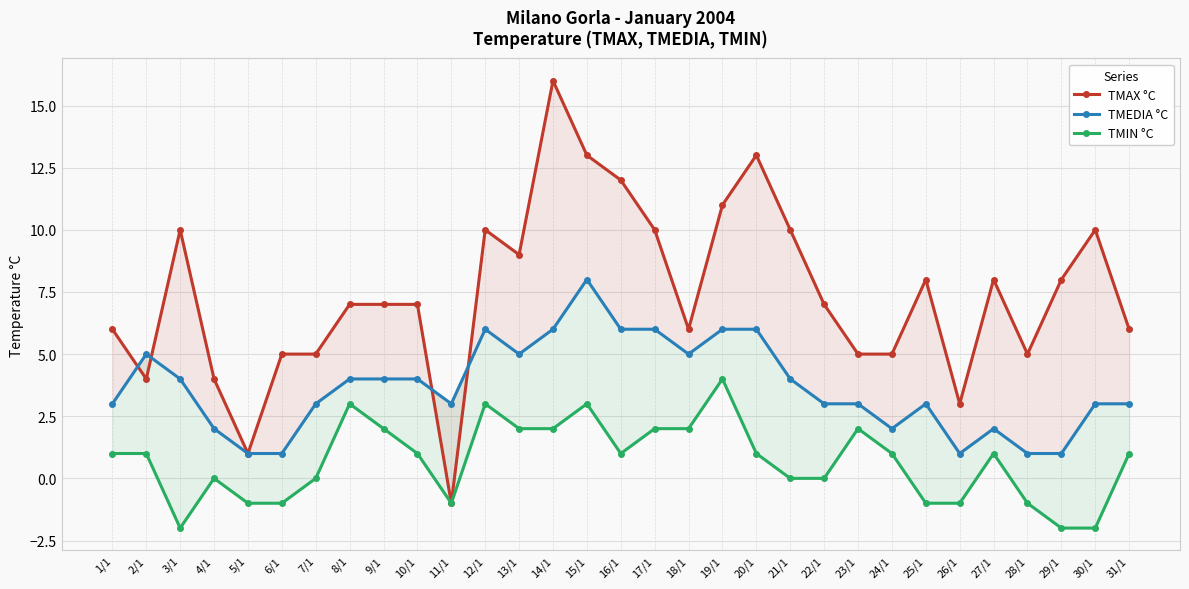

Reading left to right, what are all the values shown in this chart?

TMAX °C: 1/1=6	2/1=4	3/1=10	4/1=4	5/1=1	6/1=5	7/1=5	8/1=7	9/1=7	10/1=7	11/1=-1	12/1=10	13/1=9	14/1=16	15/1=13	16/1=12	17/1=10	18/1=6	19/1=11	20/1=13	21/1=10	22/1=7	23/1=5	24/1=5	25/1=8	26/1=3	27/1=8	28/1=5	29/1=8	30/1=10	31/1=6
TMEDIA °C: 1/1=3	2/1=5	3/1=4	4/1=2	5/1=1	6/1=1	7/1=3	8/1=4	9/1=4	10/1=4	11/1=3	12/1=6	13/1=5	14/1=6	15/1=8	16/1=6	17/1=6	18/1=5	19/1=6	20/1=6	21/1=4	22/1=3	23/1=3	24/1=2	25/1=3	26/1=1	27/1=2	28/1=1	29/1=1	30/1=3	31/1=3
TMIN °C: 1/1=1	2/1=1	3/1=-2	4/1=0	5/1=-1	6/1=-1	7/1=0	8/1=3	9/1=2	10/1=1	11/1=-1	12/1=3	13/1=2	14/1=2	15/1=3	16/1=1	17/1=2	18/1=2	19/1=4	20/1=1	21/1=0	22/1=0	23/1=2	24/1=1	25/1=-1	26/1=-1	27/1=1	28/1=-1	29/1=-2	30/1=-2	31/1=1